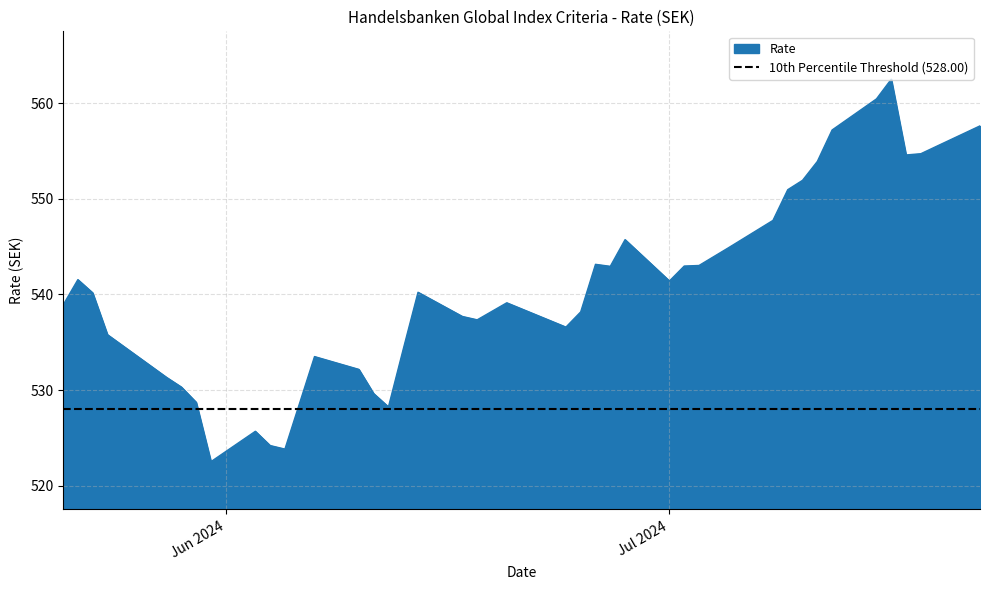

How many data points does each series have?

40